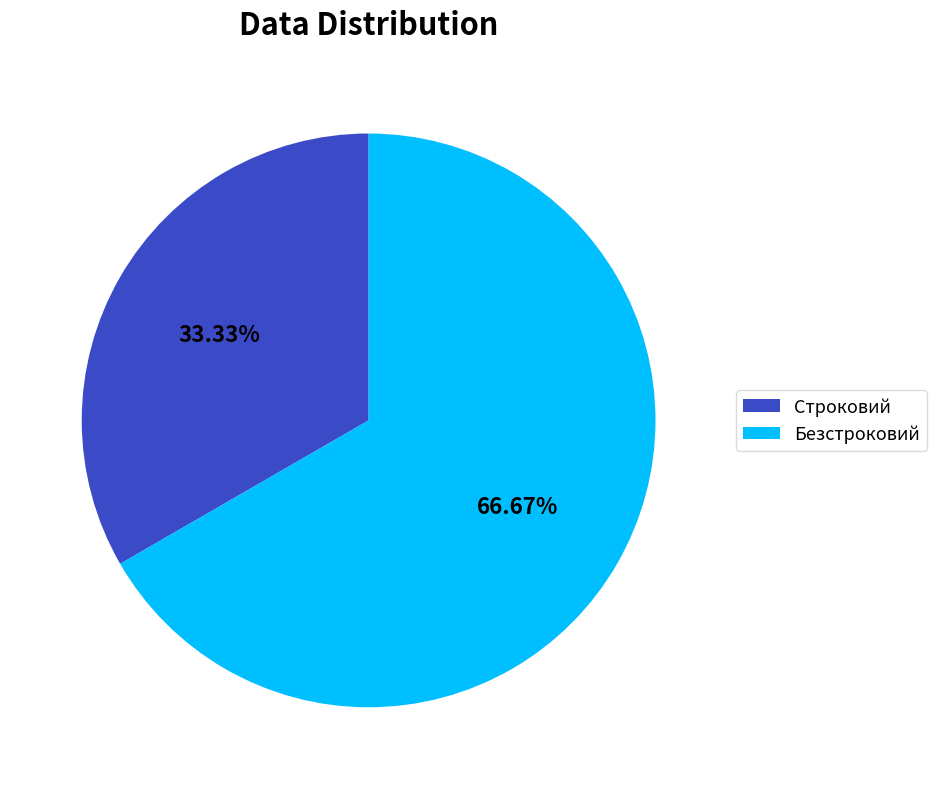

To the nearest percent, what portion does Безстроковий represent?

67%